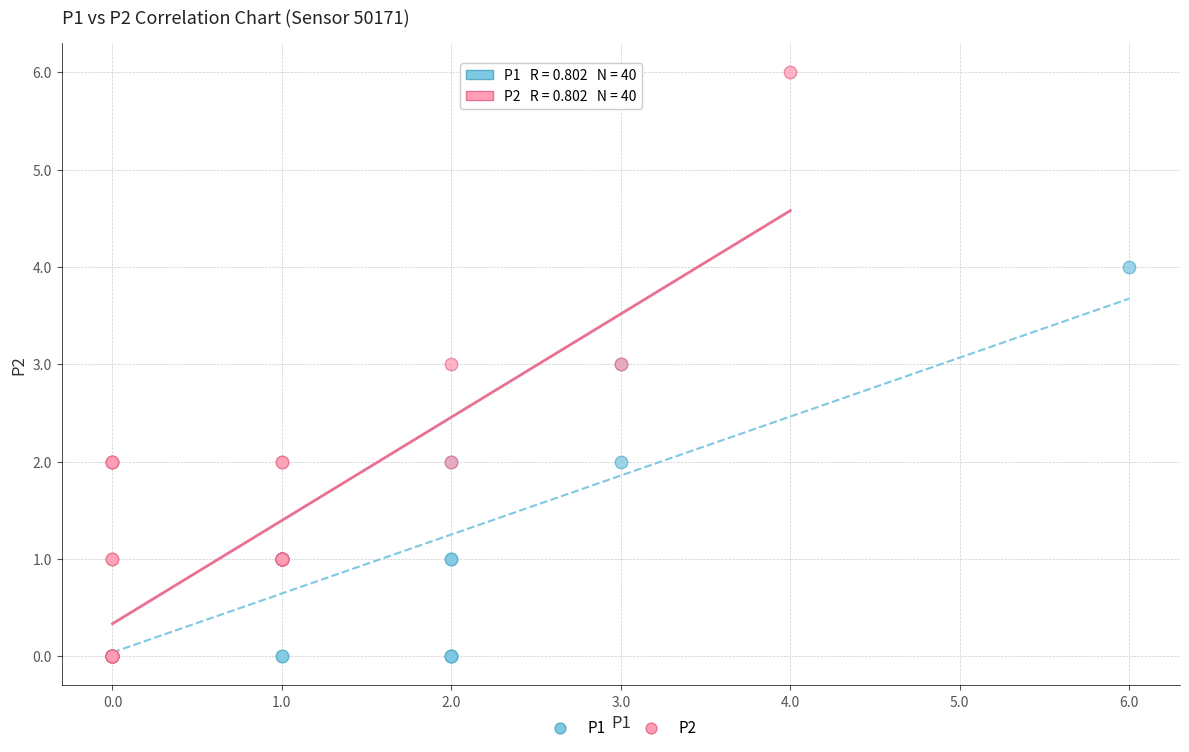

What are all the series names shown in the legend?

P1, P2